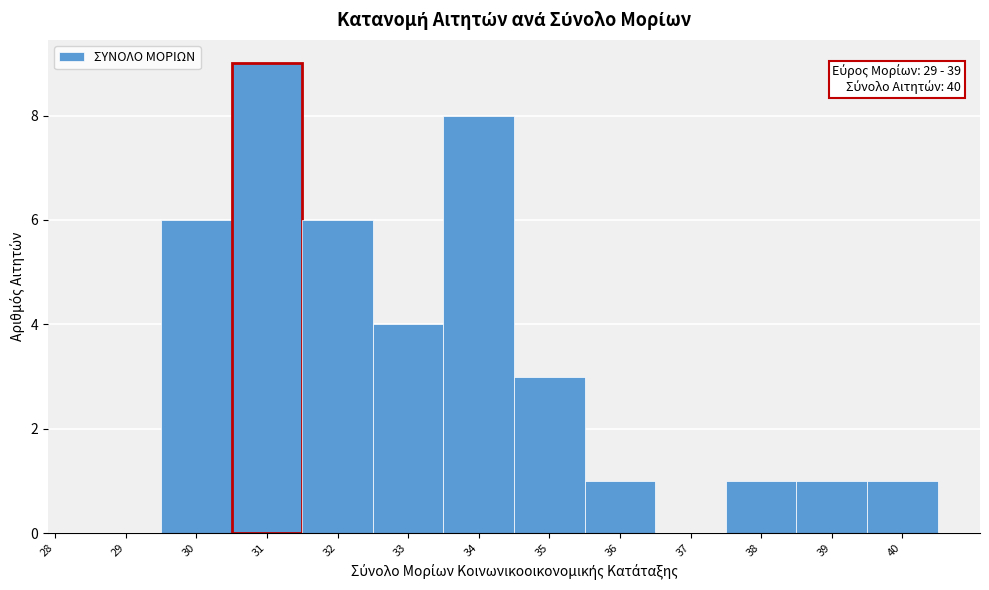

Reading right to left, what are all the values shown in this chart?

40=1	39=1	38=1	37=0	36=1	35=3	34=8	33=4	32=6	31=9	30=6	29=0